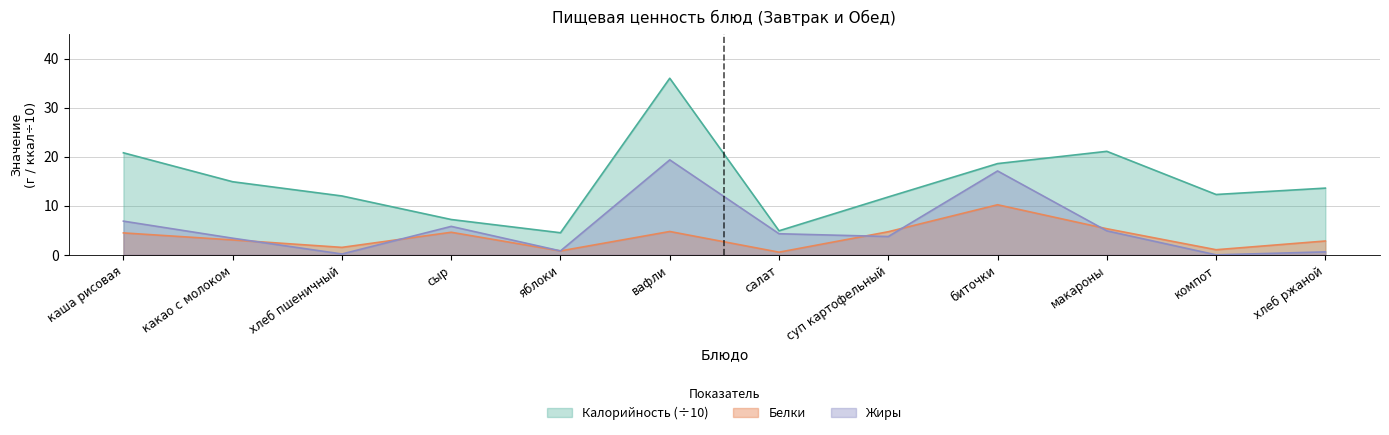

How many interior local peaks does the Жиры series have?

3